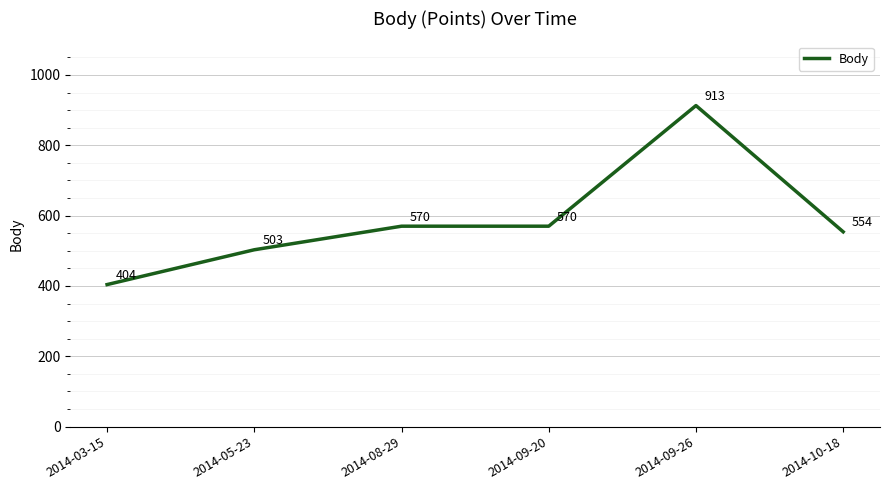

What is the difference between the second highest and minimum values?

166